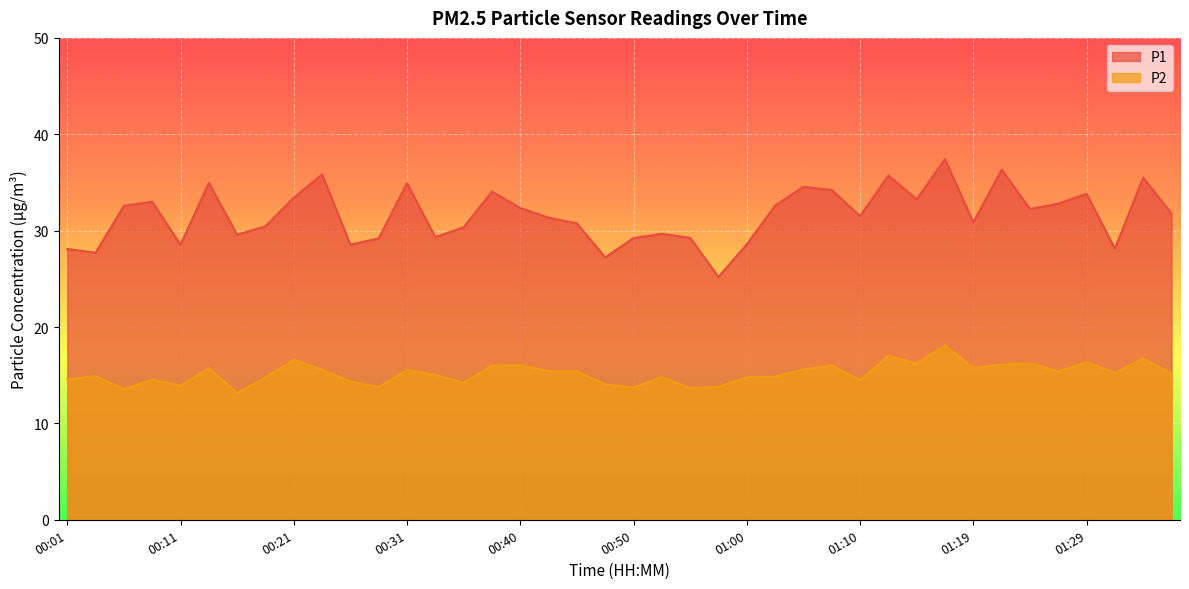

What is the smallest value displayed?

13.2